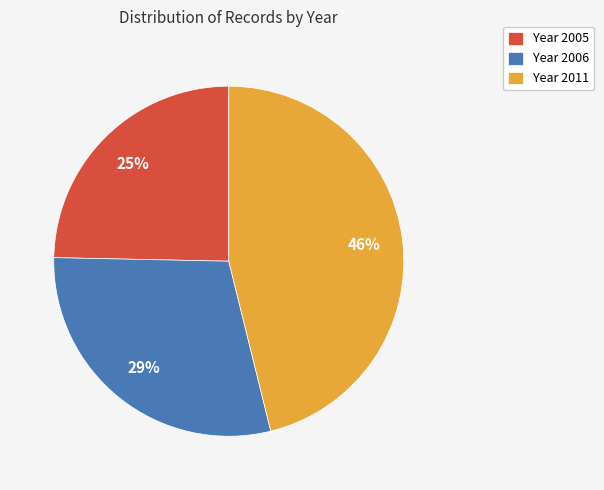

To the nearest percent, what portion does Year 2006 represent?

29%